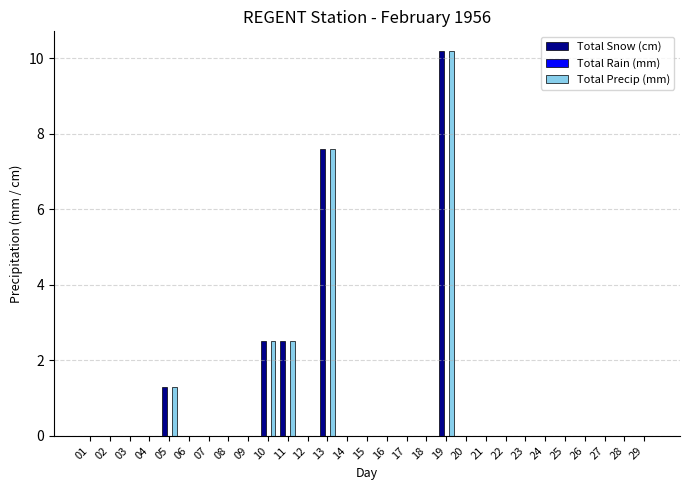

The value of Total Precip (mm) at 07 is -6.2. True or false?

False